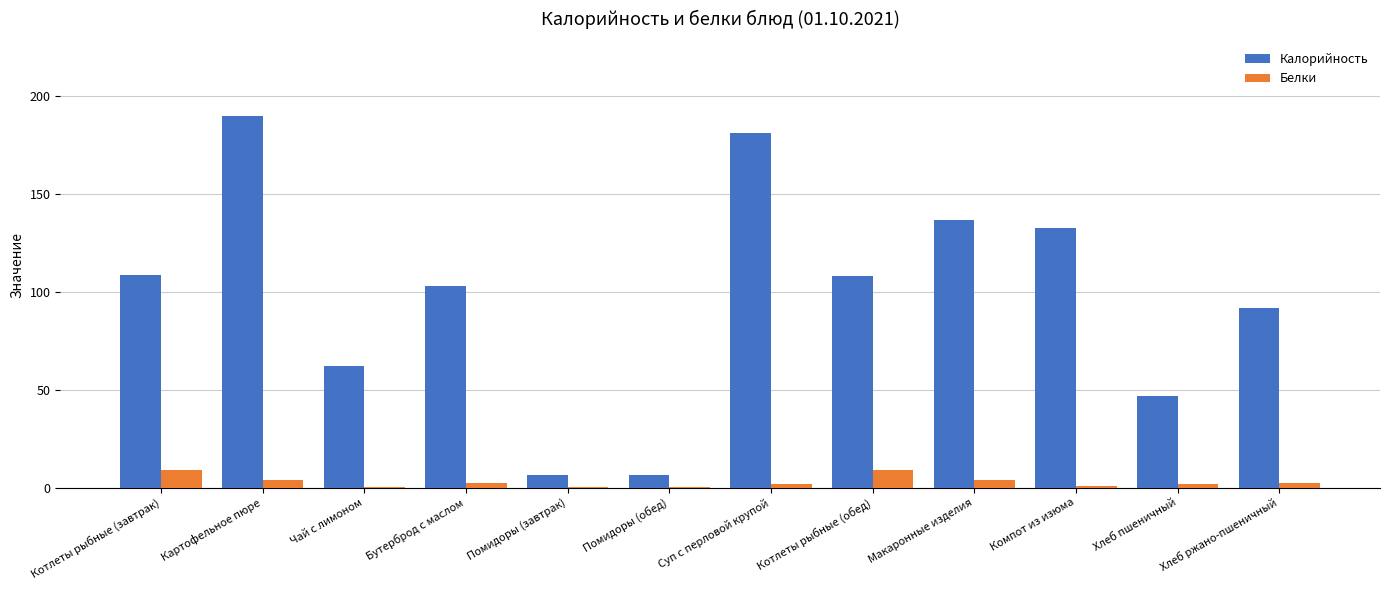

The Калорийность series shows 62.0 at Чай с лимоном. True or false?

True